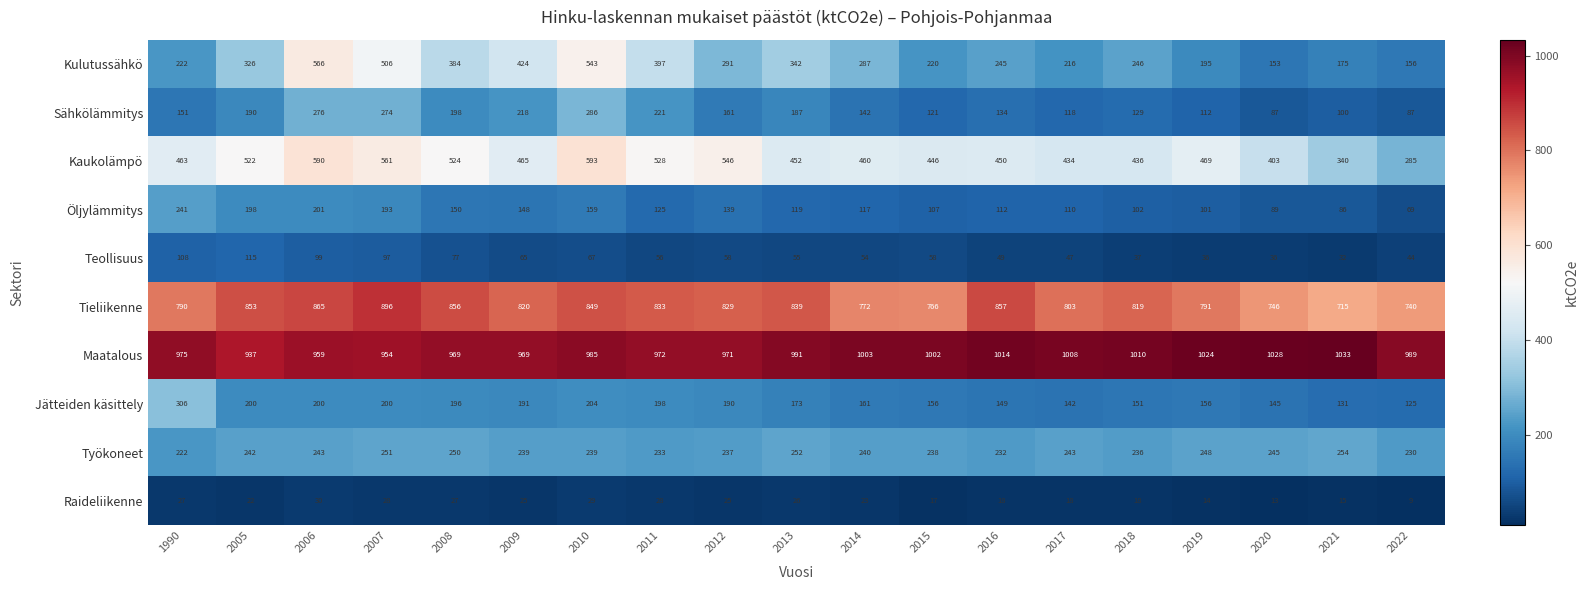

Is it true that Raideliikenne equals 13 at 2022?

False